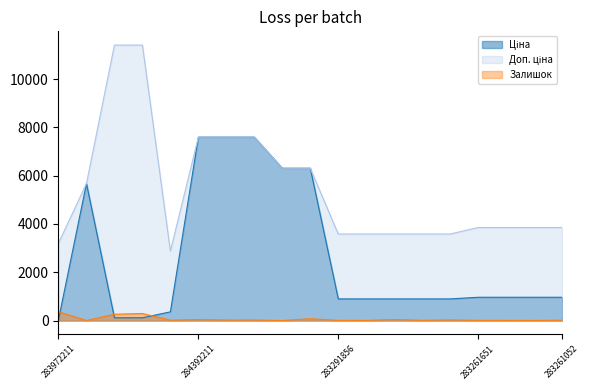

What are all the series names shown in the legend?

Ціна, Доп. ціна, Залишок